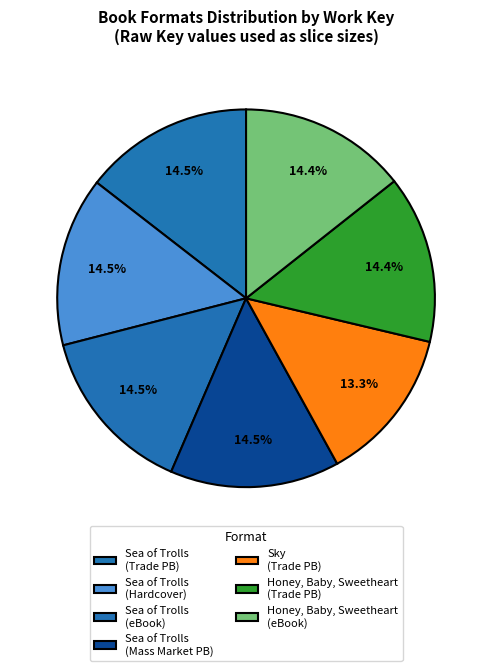

Is there a majority slice in this chart?

No